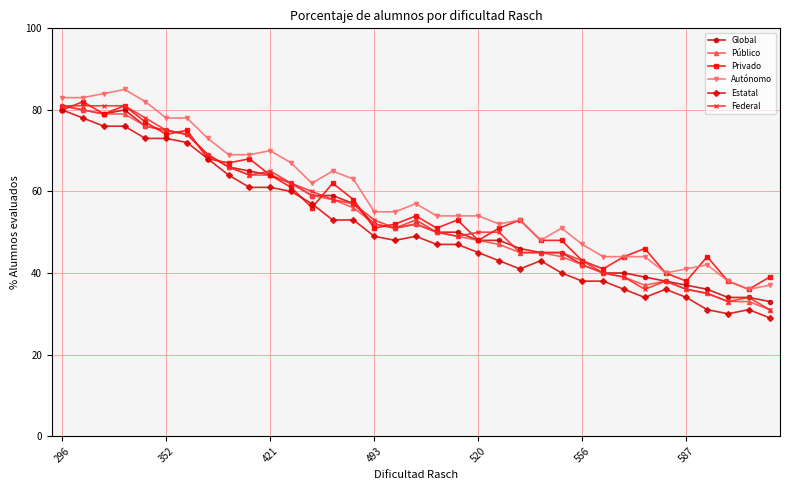

What is the maximum value shown in the chart?

85